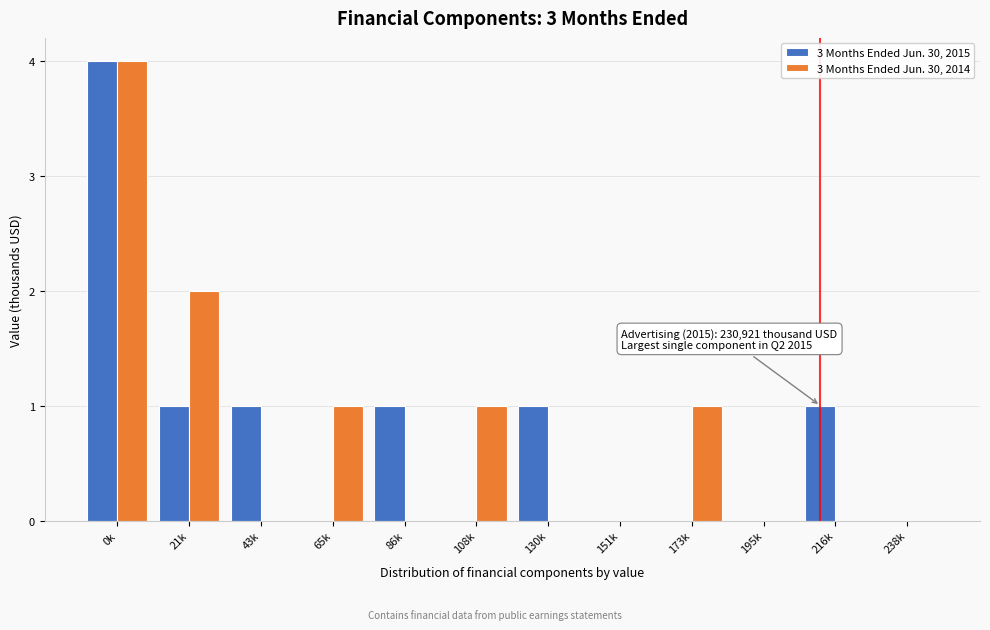

Reading right to left, extract all data points from this chart.

3 Months Ended Jun. 30, 2015: 238k=0	216k=1	195k=0	173k=0	151k=0	130k=1	108k=0	86k=1	65k=0	43k=1	21k=1	0k=4
3 Months Ended Jun. 30, 2014: 238k=0	216k=0	195k=0	173k=1	151k=0	130k=0	108k=1	86k=0	65k=1	43k=0	21k=2	0k=4